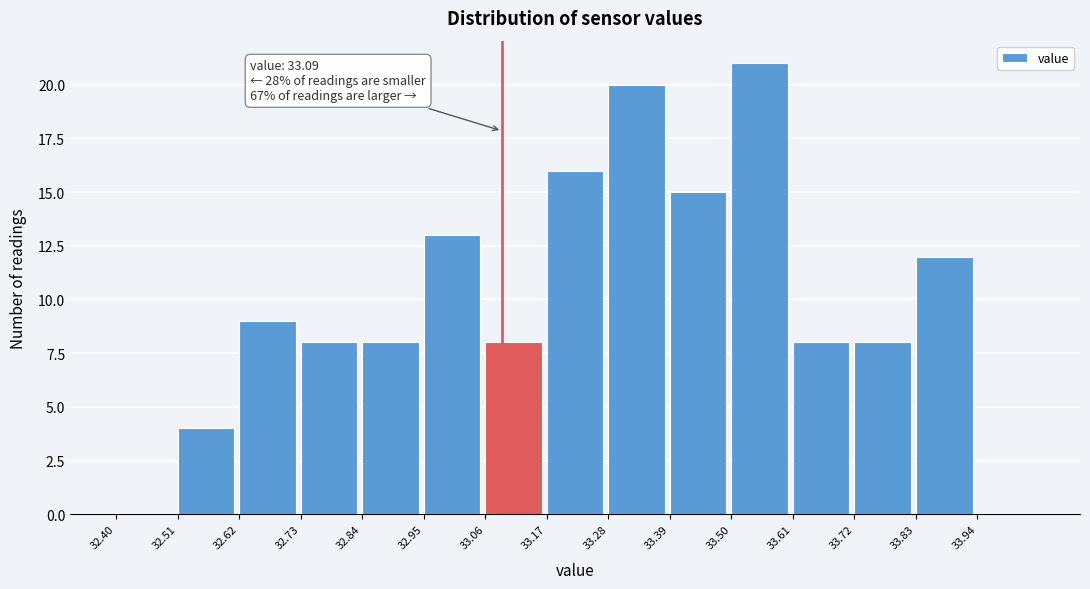

Over which range of the x-axis is the bar tallest?

33.50 to 33.61